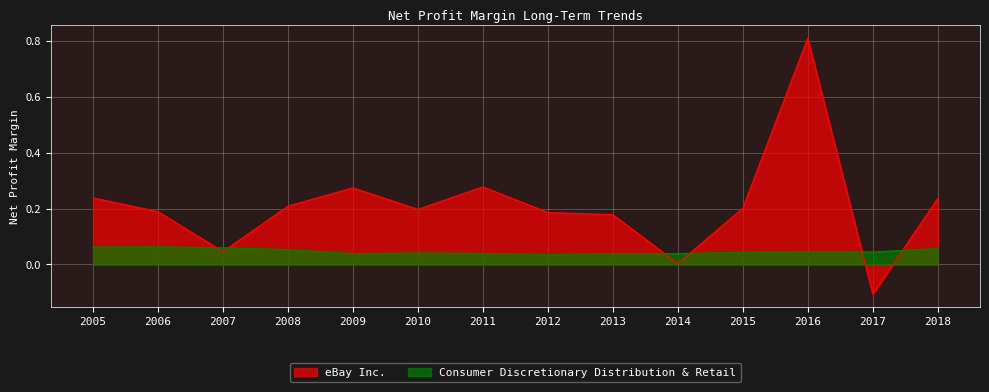

At which label does eBay Inc. reach its minimum?

2017